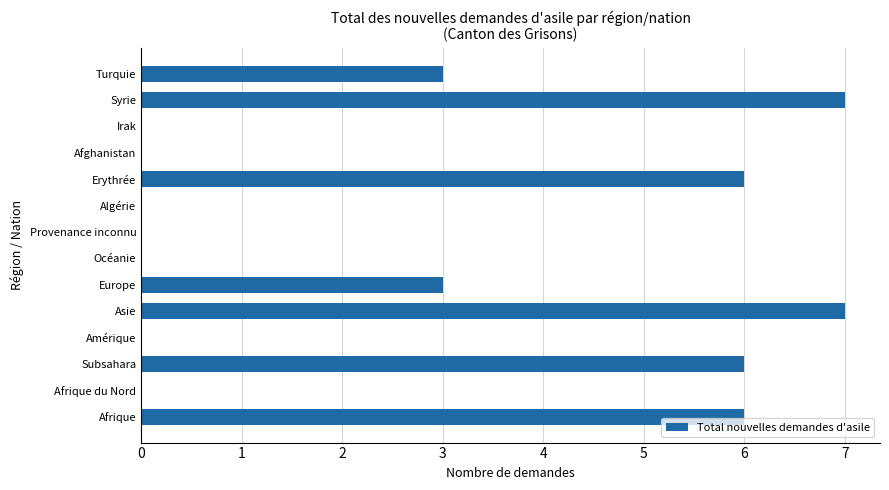

What is the sum of all values?

38